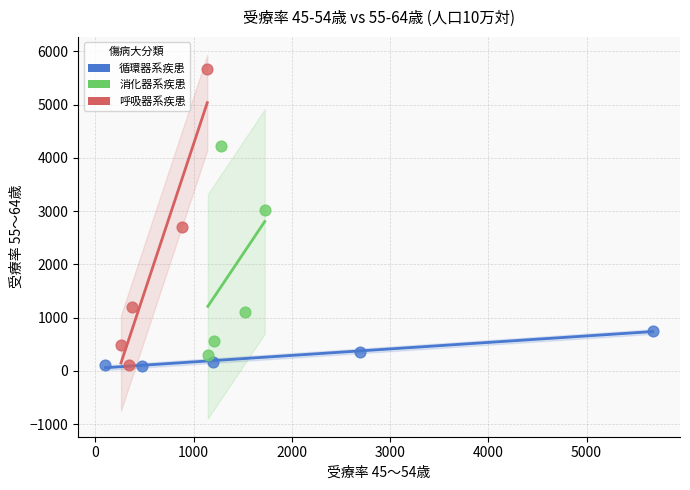

Which series reaches the maximum Y coordinate?

呼吸器系疾患